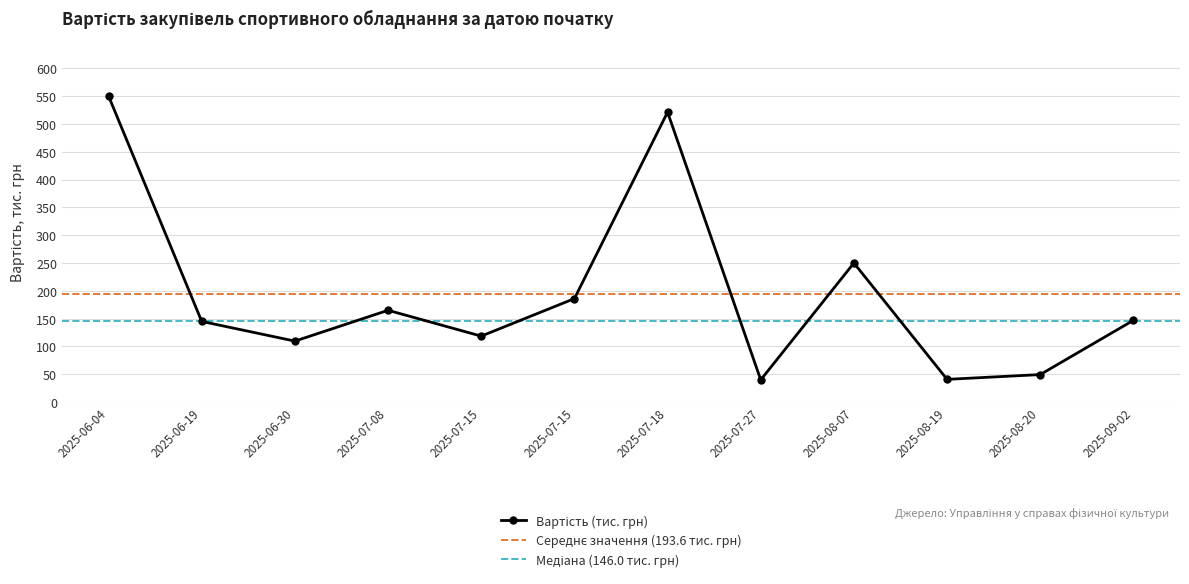

What is the label of the 10th point from the right?

2025-06-30